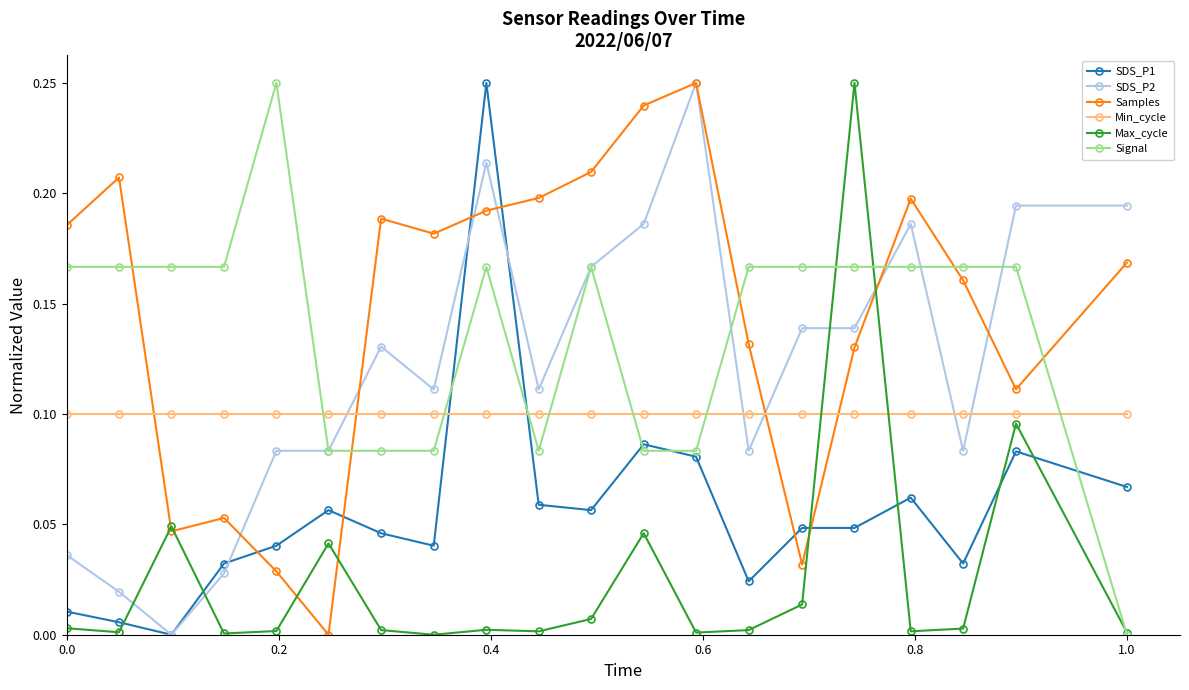

True or false: Max_cycle has more than 0 interior local peaks.

True